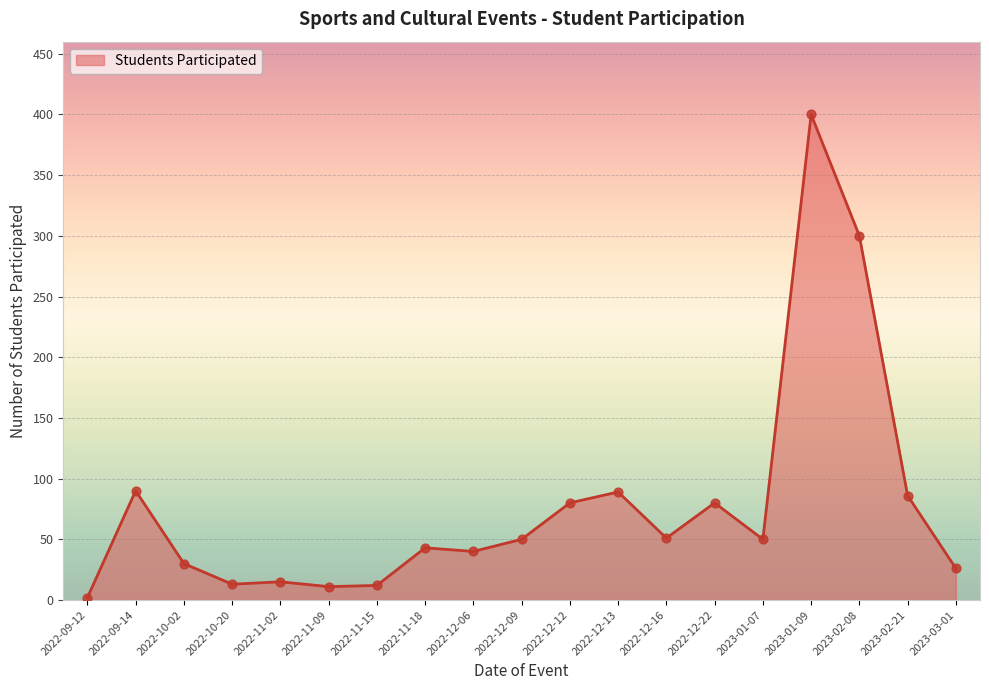

Between 2022-12-09 and 2022-12-06, which is larger?

2022-12-09